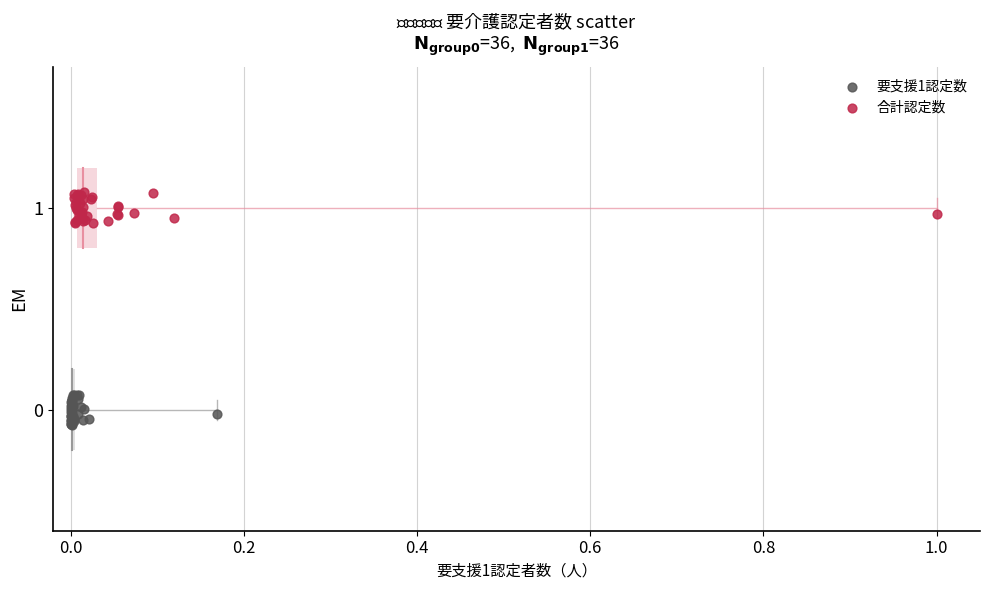

Which series reaches the minimum Y coordinate?

要支援1認定数